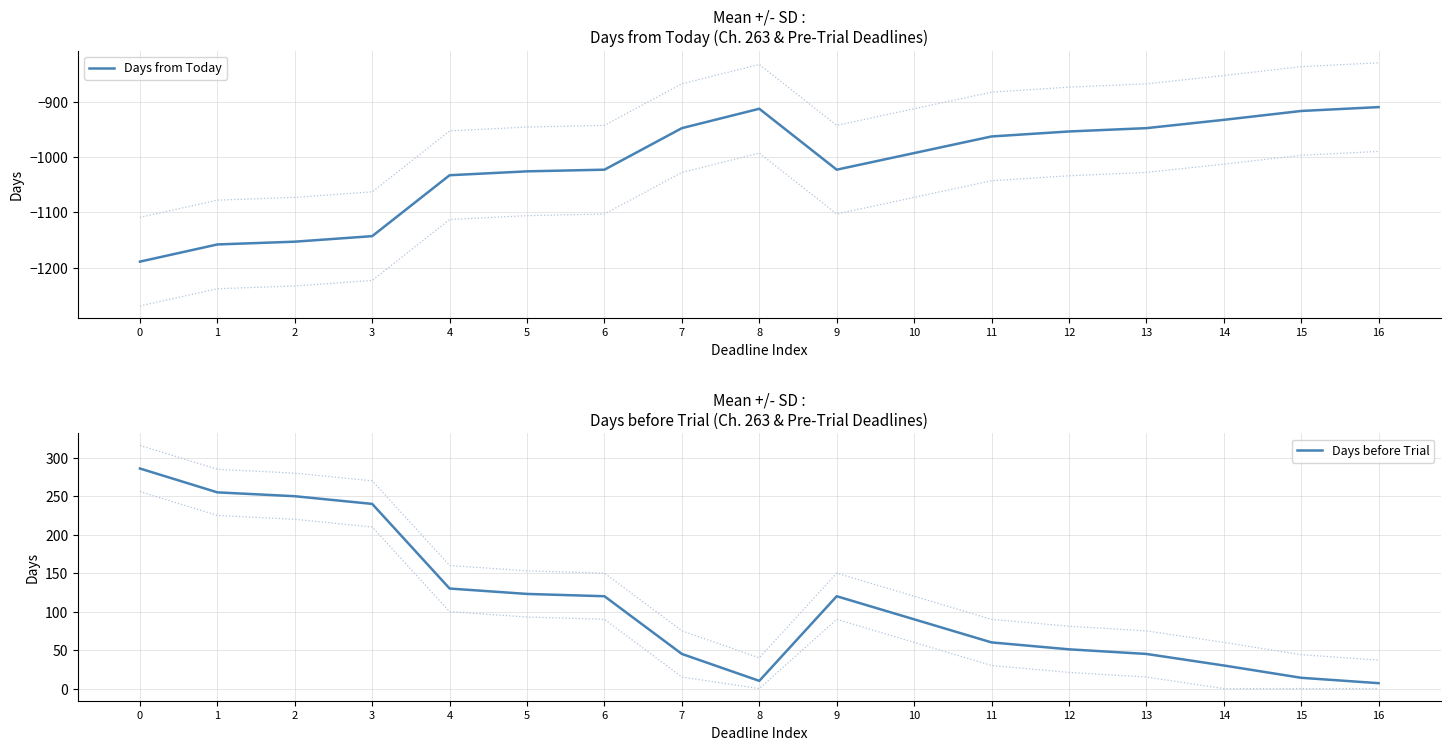

What is the total value across all series at 16?

-903